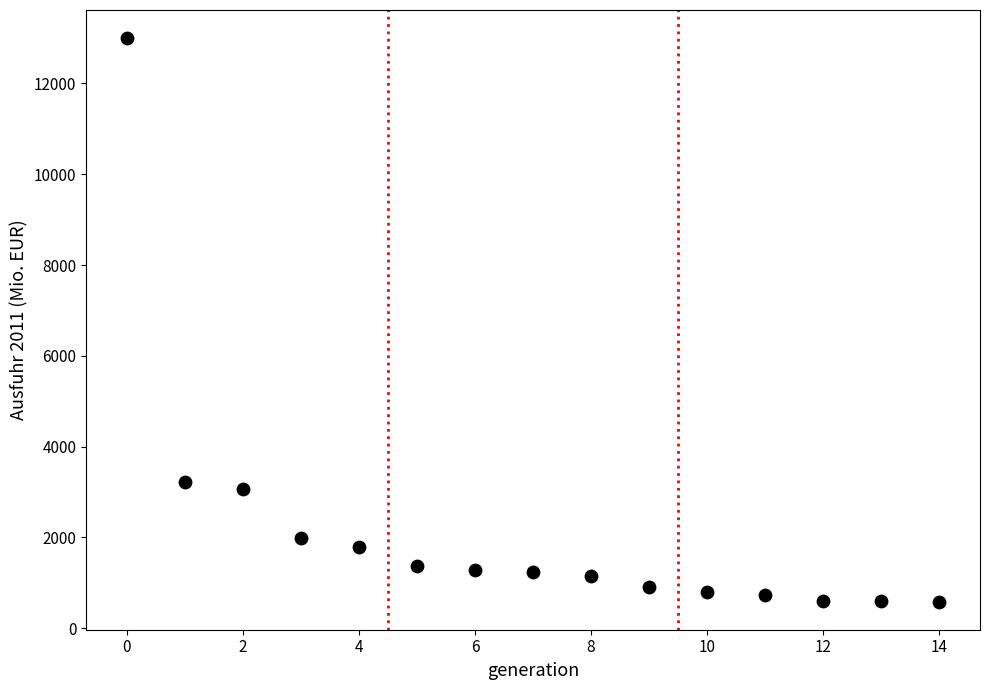

What Y value in the scatter plot is closest to 6793?

3221.3